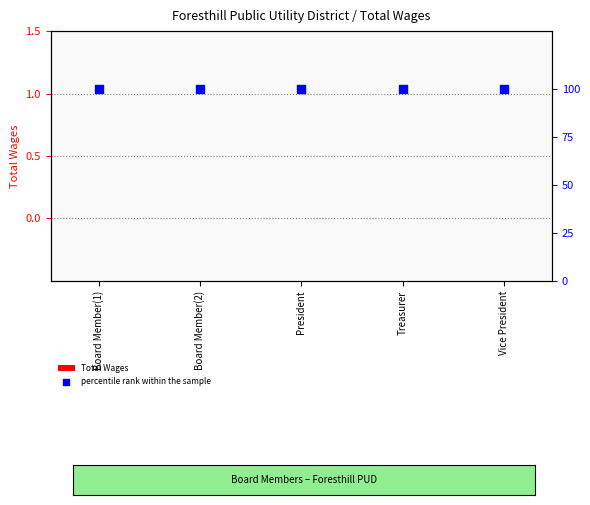

Which series contains the lowest Y value?

Total Wages